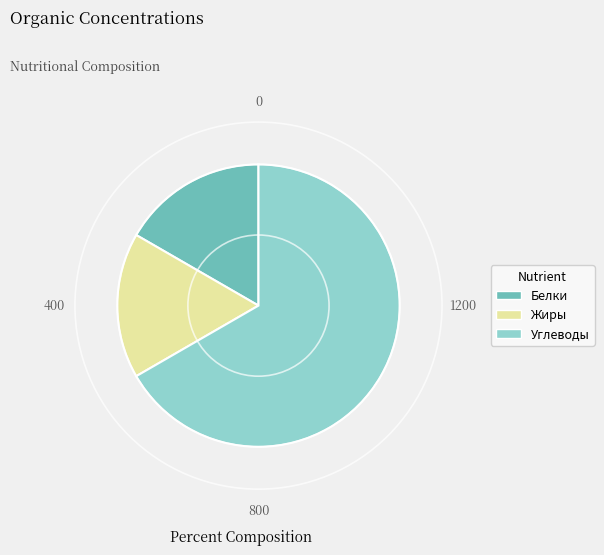

Do Жиры and Белки together represent more than half of the pie?

No